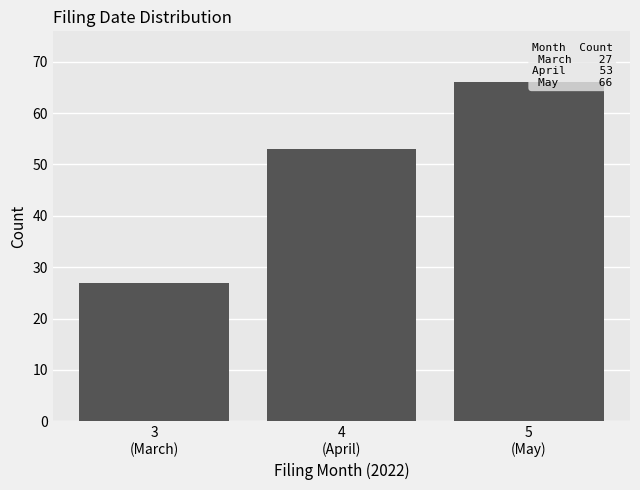

Reading left to right, what are all the values shown in this chart?

27	53	66